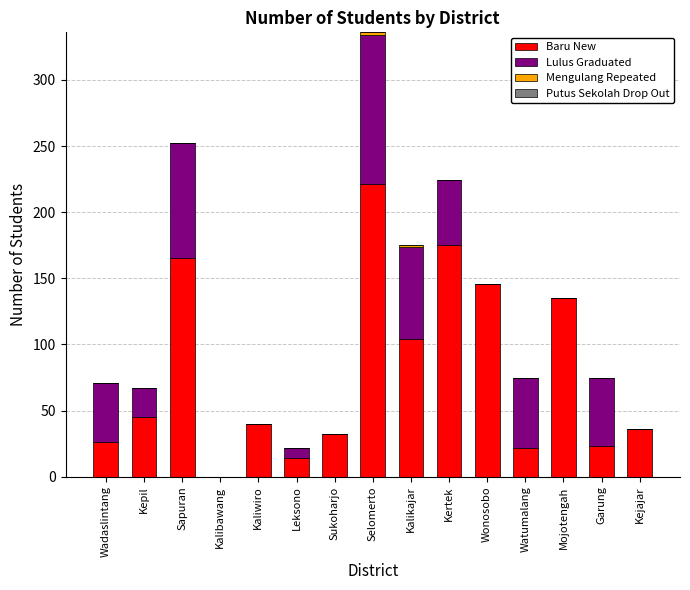

Which category has the highest value in the Baru New series?

Selomerto